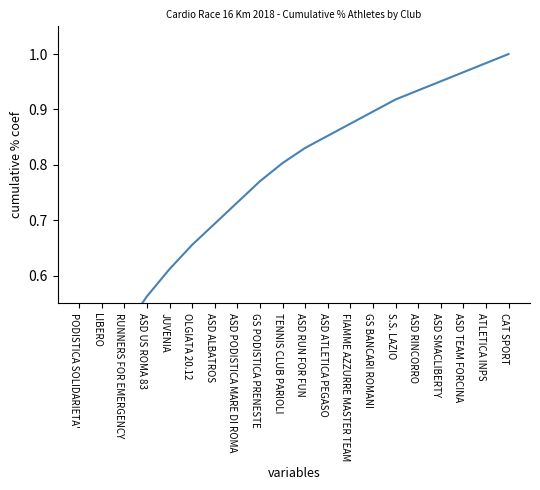

The chart shows a value of 0.9 at RUNNERS FOR EMERGENCY. True or false?

False